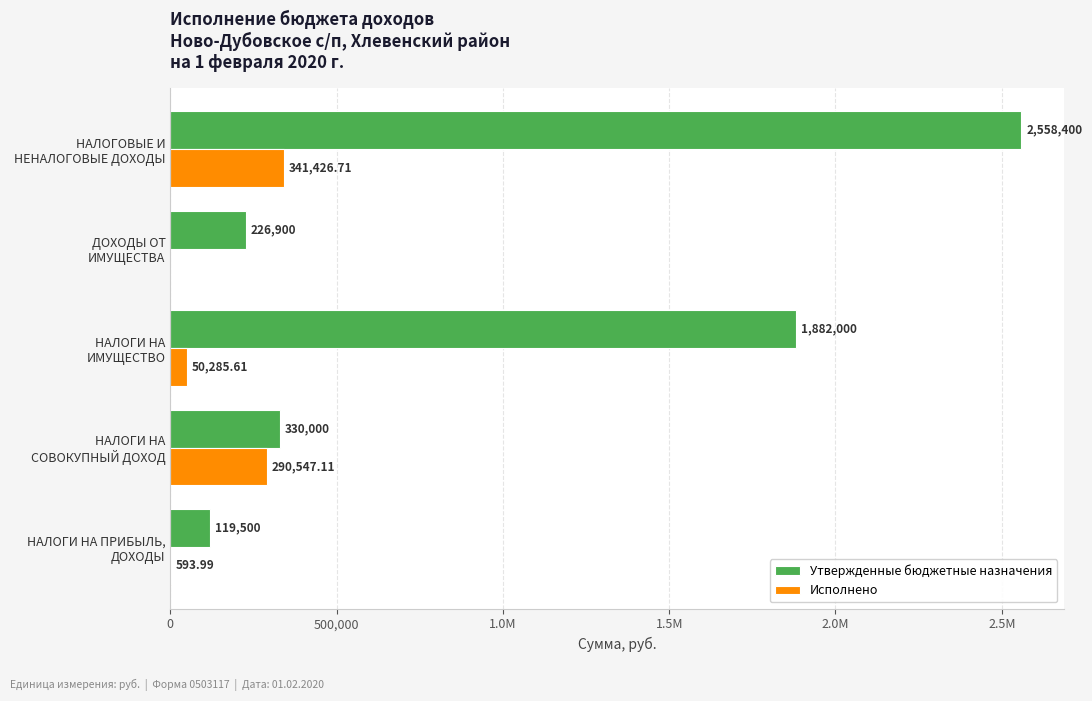

What is the minimum value for Утвержденные бюджетные назначения?

119500.0